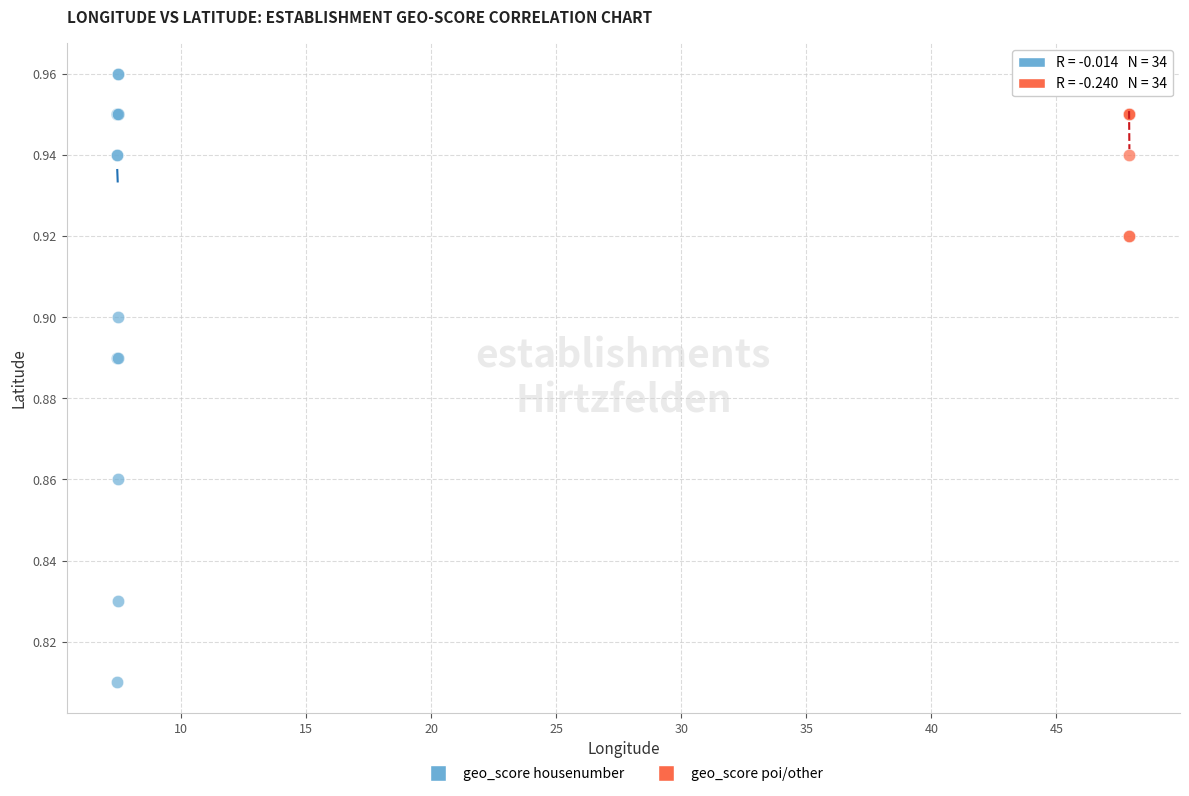

Which series reaches the maximum Y coordinate?

geo_score housenumber